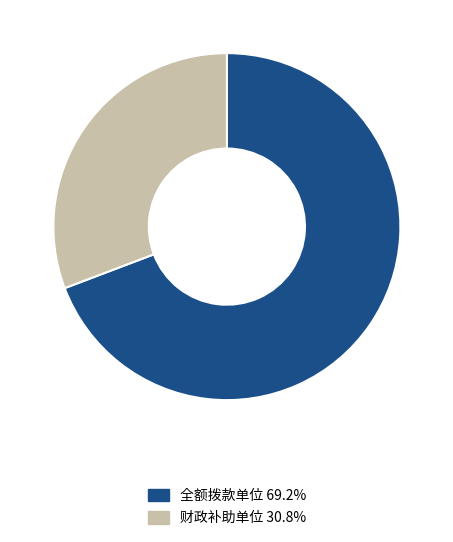

Does any single category account for the majority?

Yes